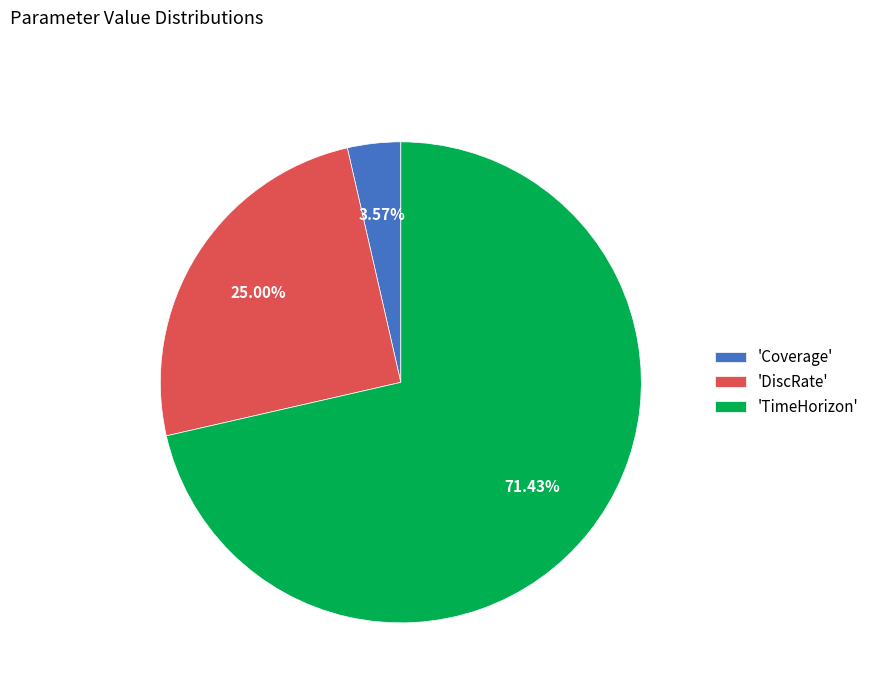

Between 'DiscRate' and 'Coverage', which is larger?

'DiscRate'